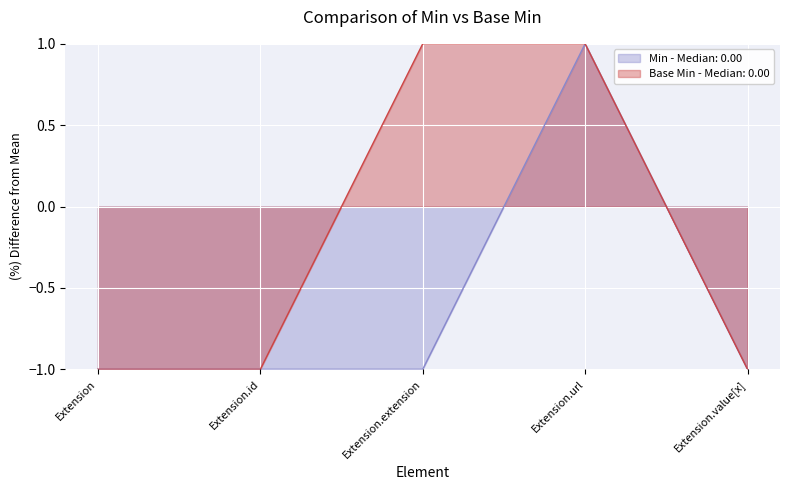

True or false: Min has a value of -1.0 at Extension.value[x].

True